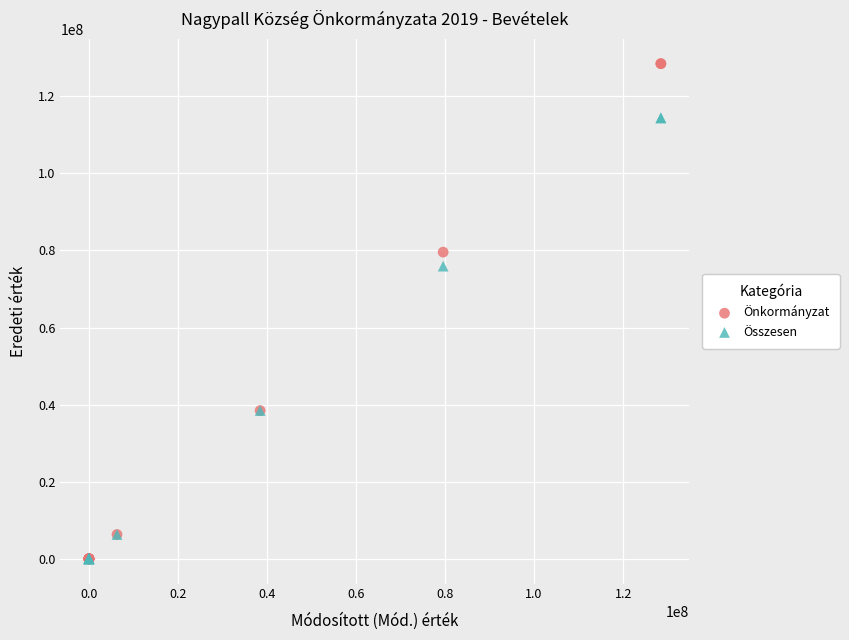

Which series reaches the maximum Y coordinate?

Önkormányzat